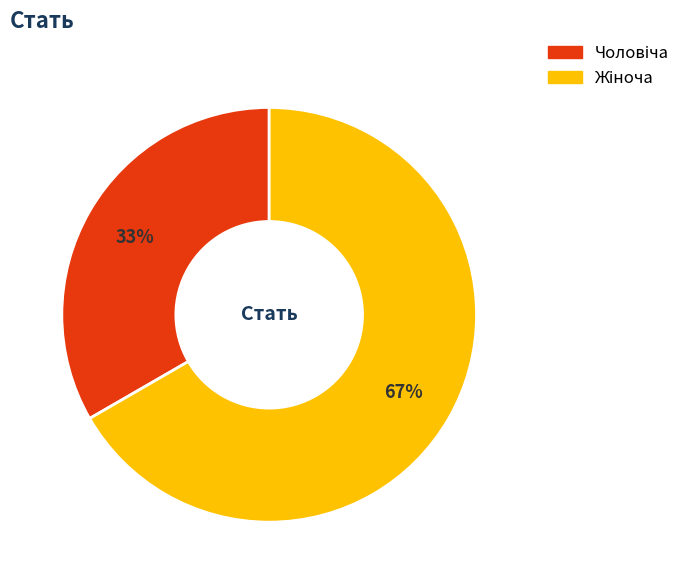

Does any single category account for the majority?

Yes